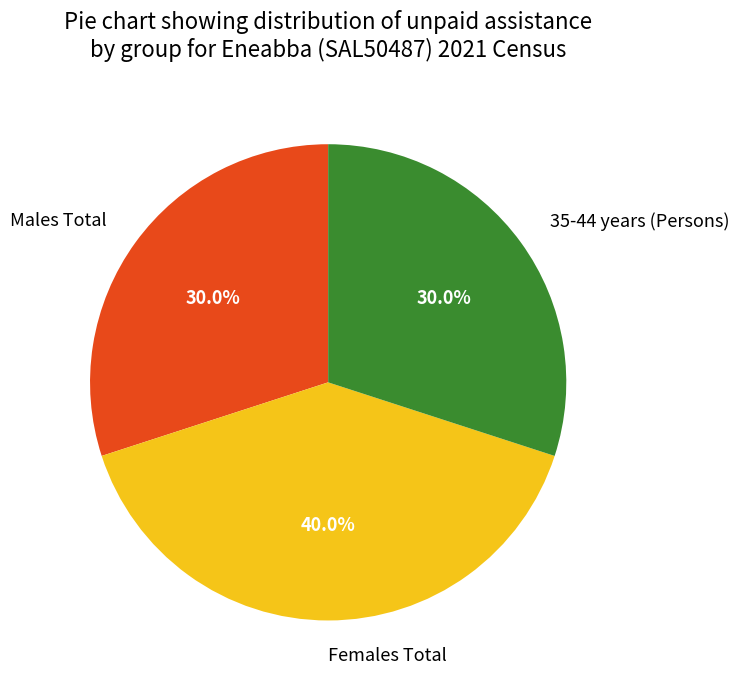

What is the largest slice in the pie chart?

Females Total